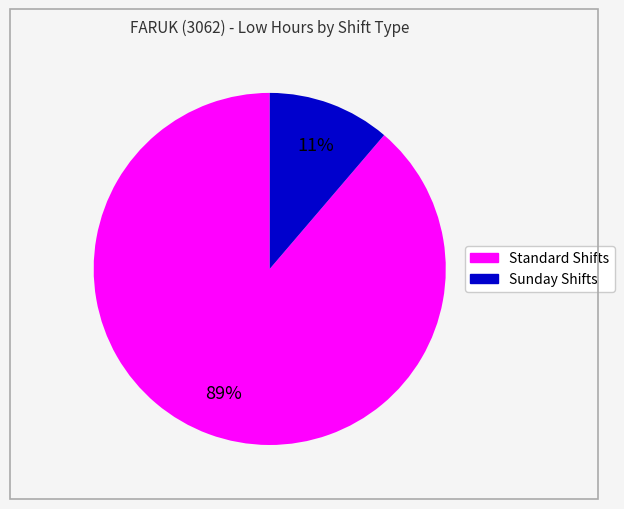

Is there a majority slice in this chart?

Yes